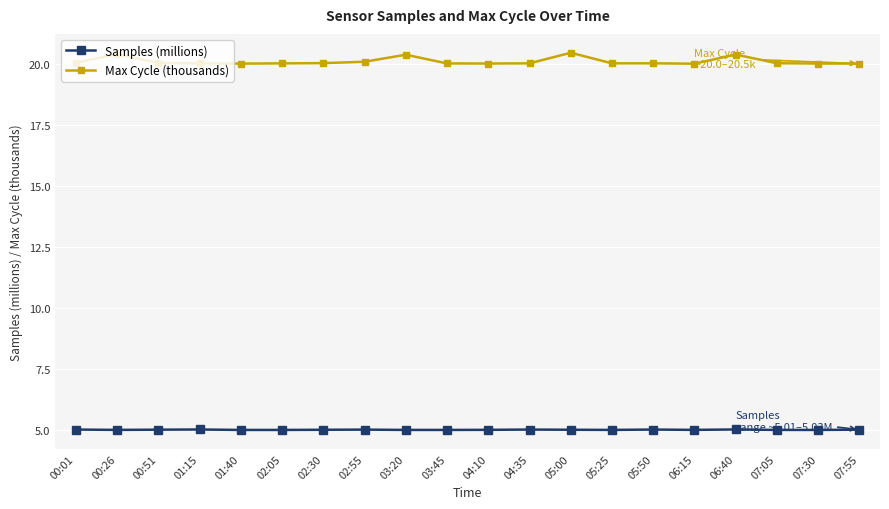

What is the maximum value shown in the chart?

20.5